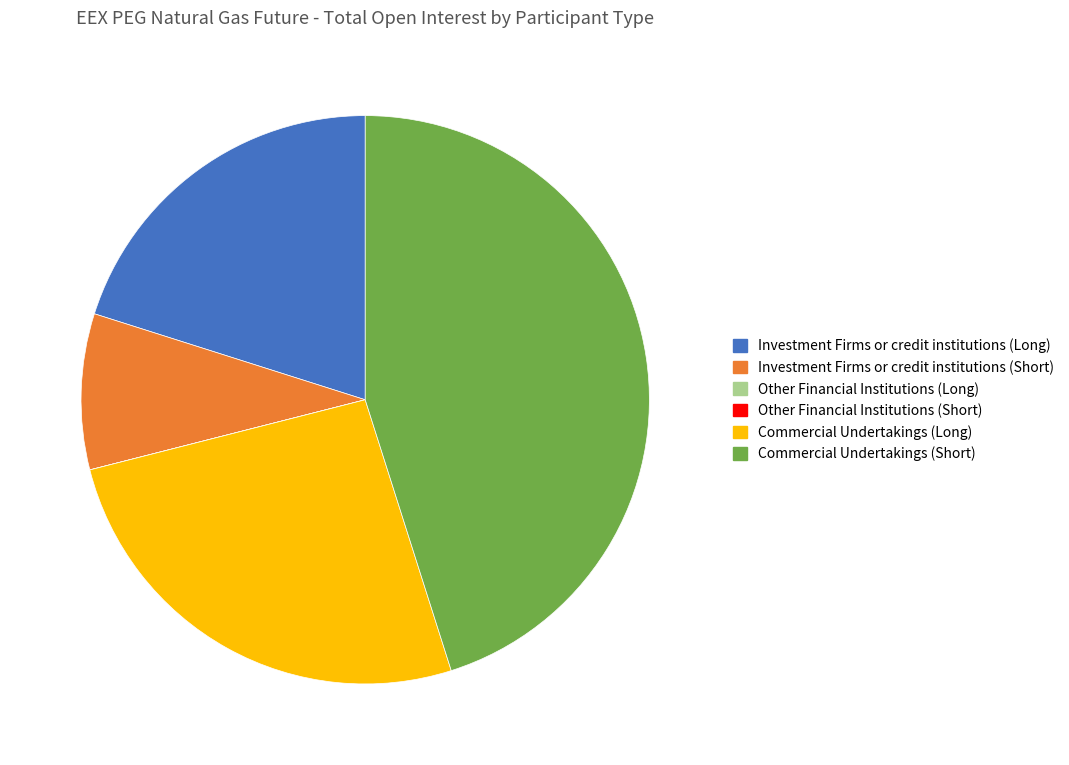

The Commercial Undertakings (Long) slice represents 14% of the pie. True or false?

False